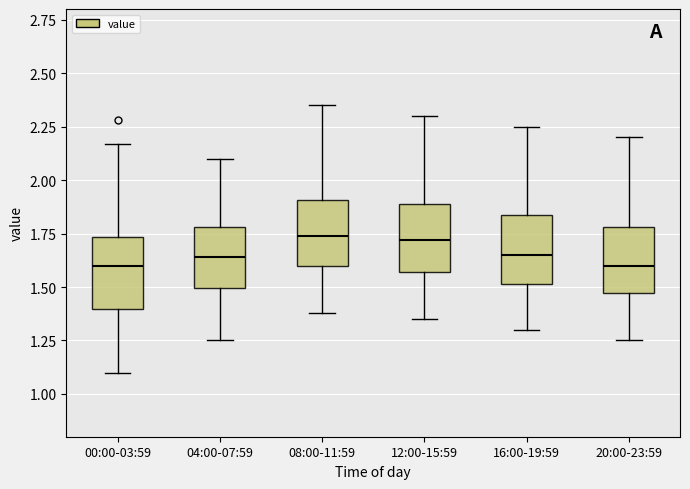

Where is the upper edge of the box for 20:00-23:59 on the y-axis? The values are not printed on the chart, so give them approximately, as read against the axis.

1.80